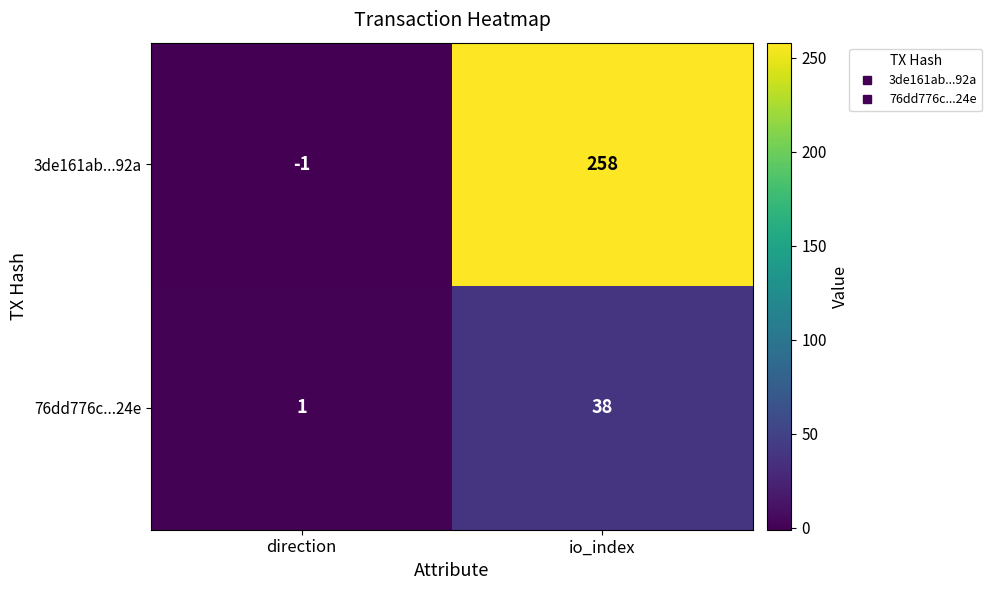

Rank the series at direction from lowest to highest value.

3de161ab...92a, 76dd776c...24e